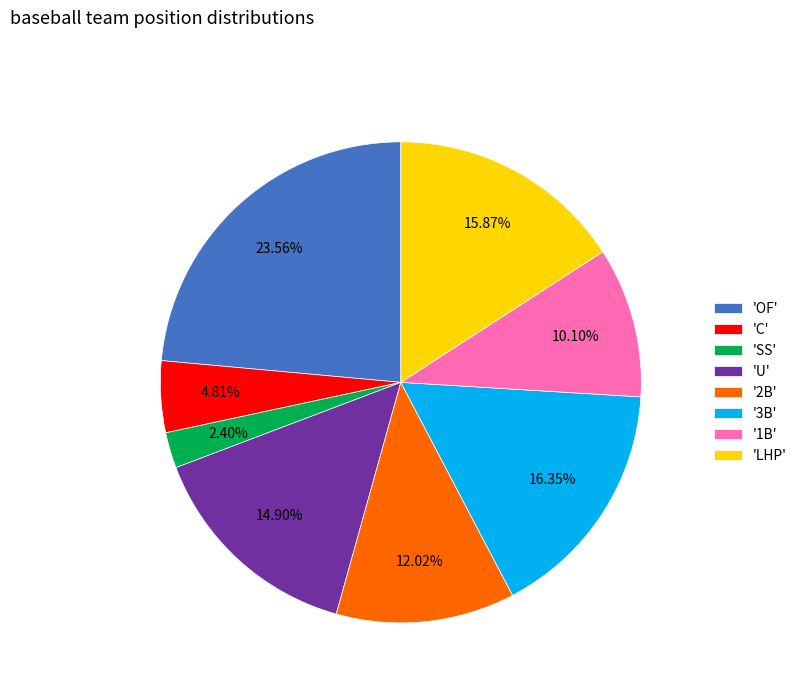

Is there a majority slice in this chart?

No